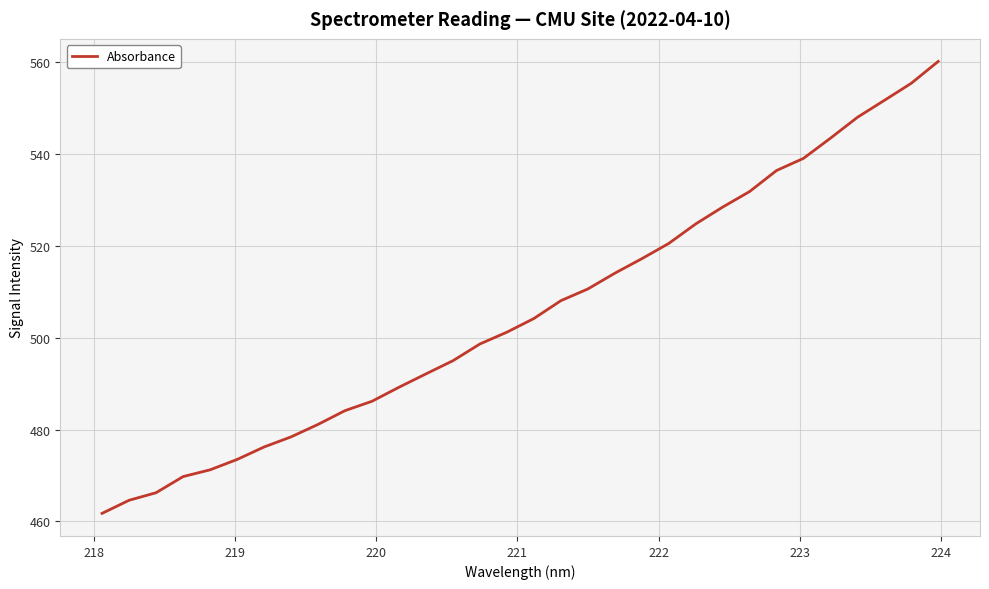

How many lines are shown in the chart?

1